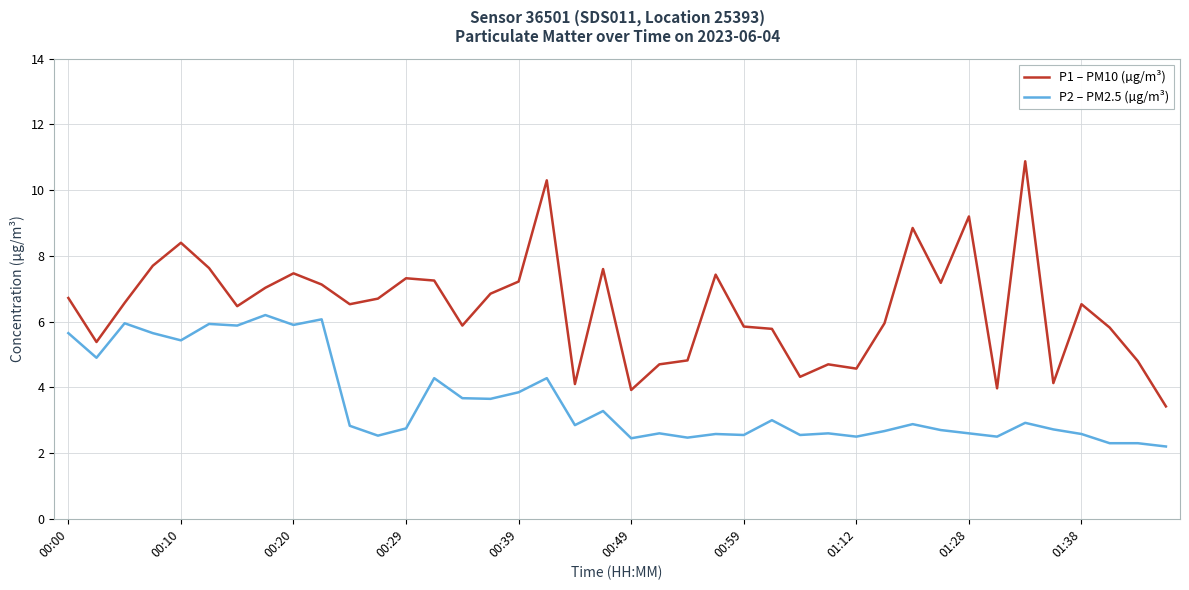

True or false: P1 – PM10 (µg/m³) and P2 – PM2.5 (µg/m³) cross at least once.

False